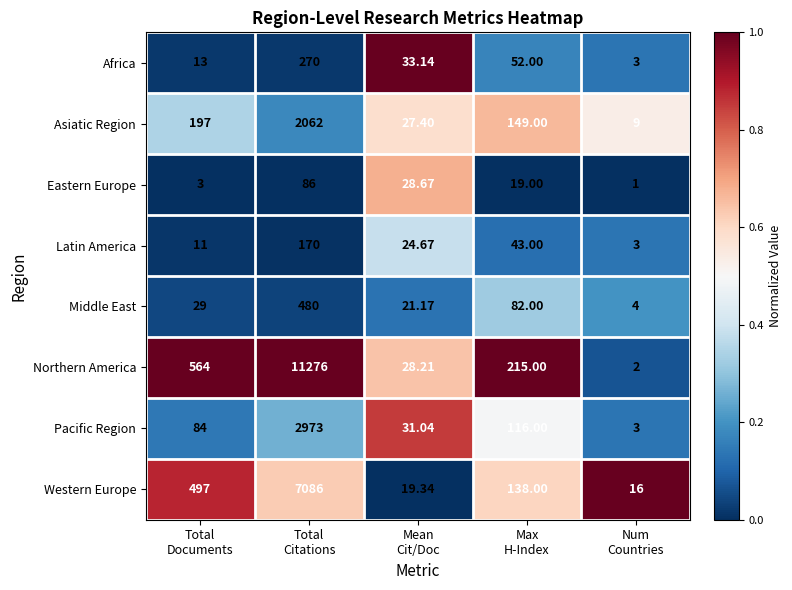

Which series has the largest range (max minus min)?

Northern America